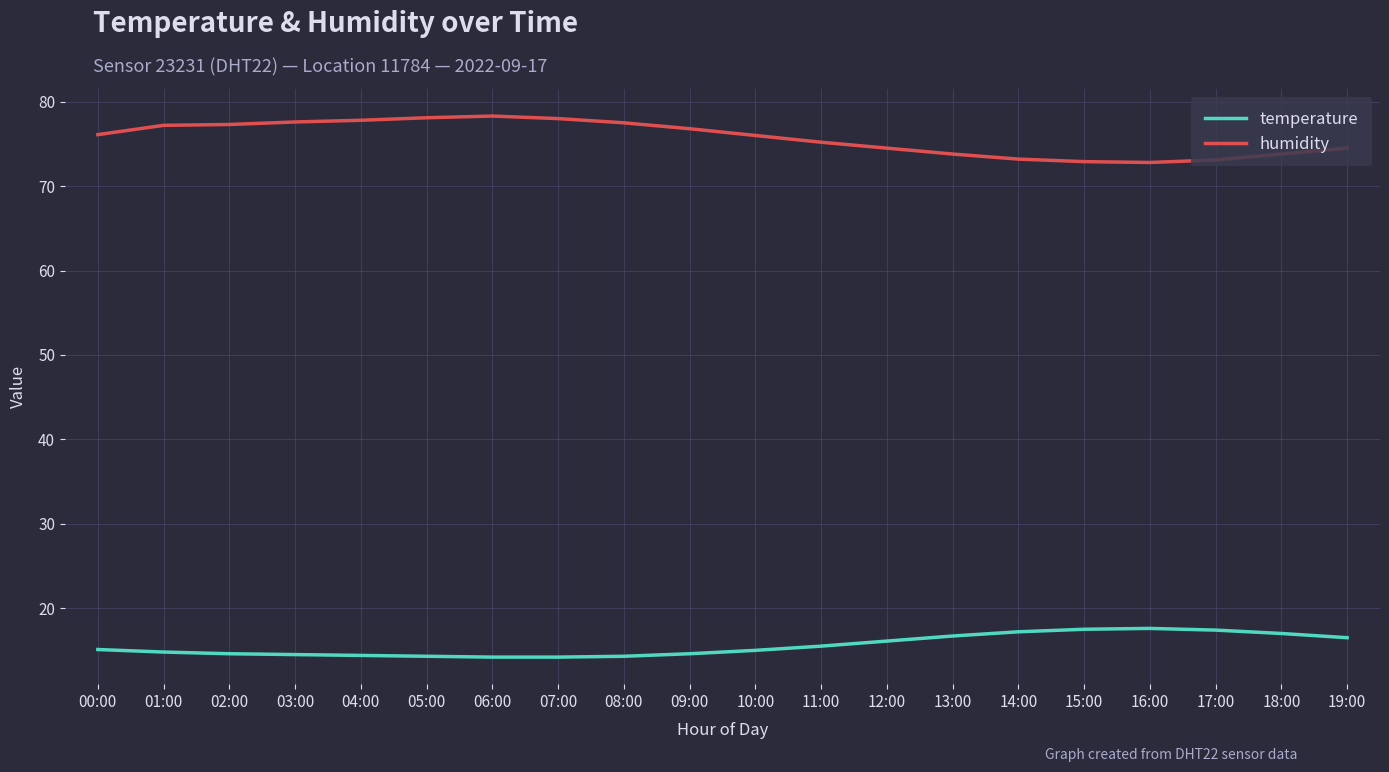

What is the maximum value for temperature?

17.6